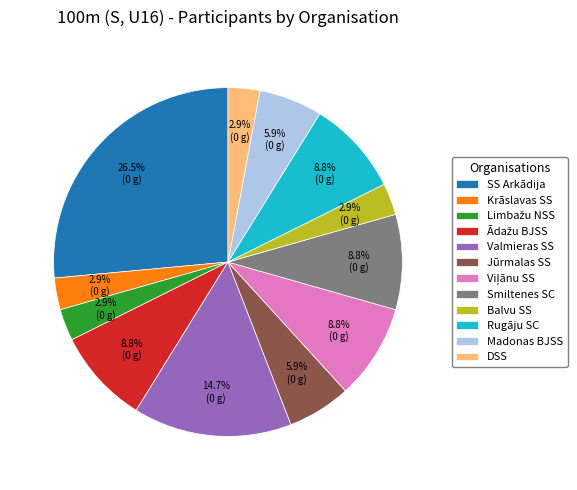

To the nearest percent, what is the difference between the largest and smallest slice percentages?

24%